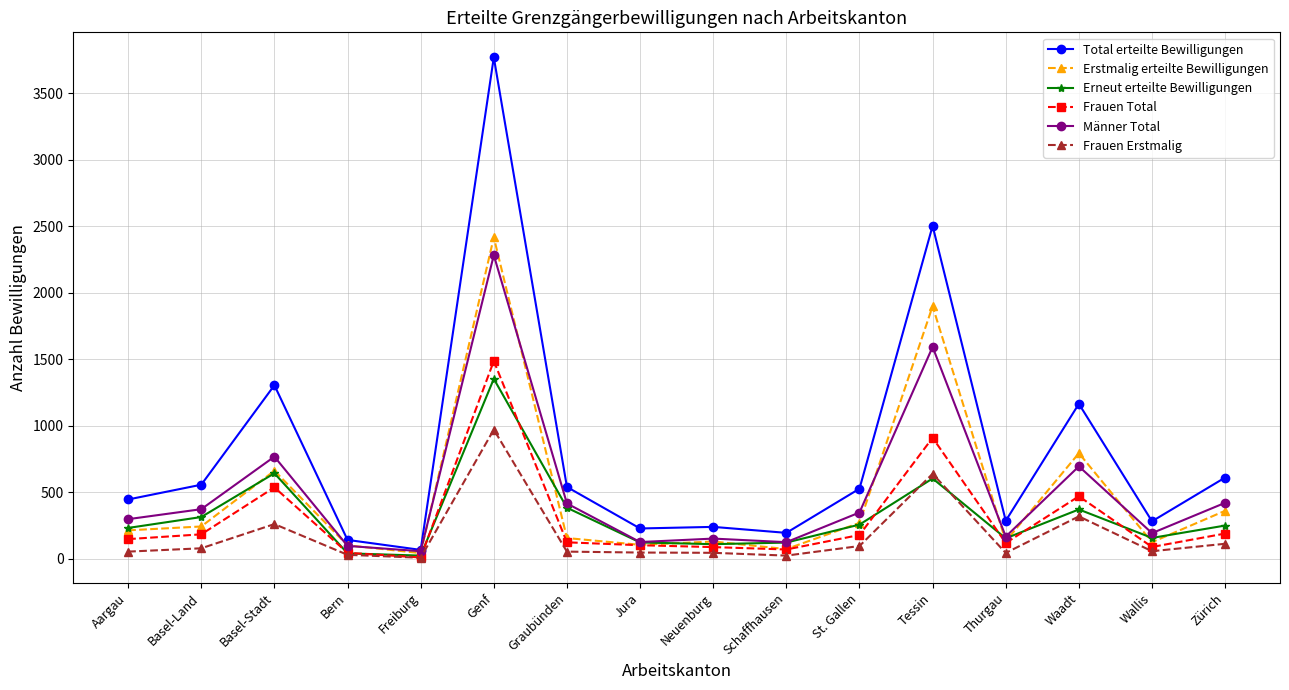

Which series changed the most between Genf and Wallis?

Total erteilte Bewilligungen